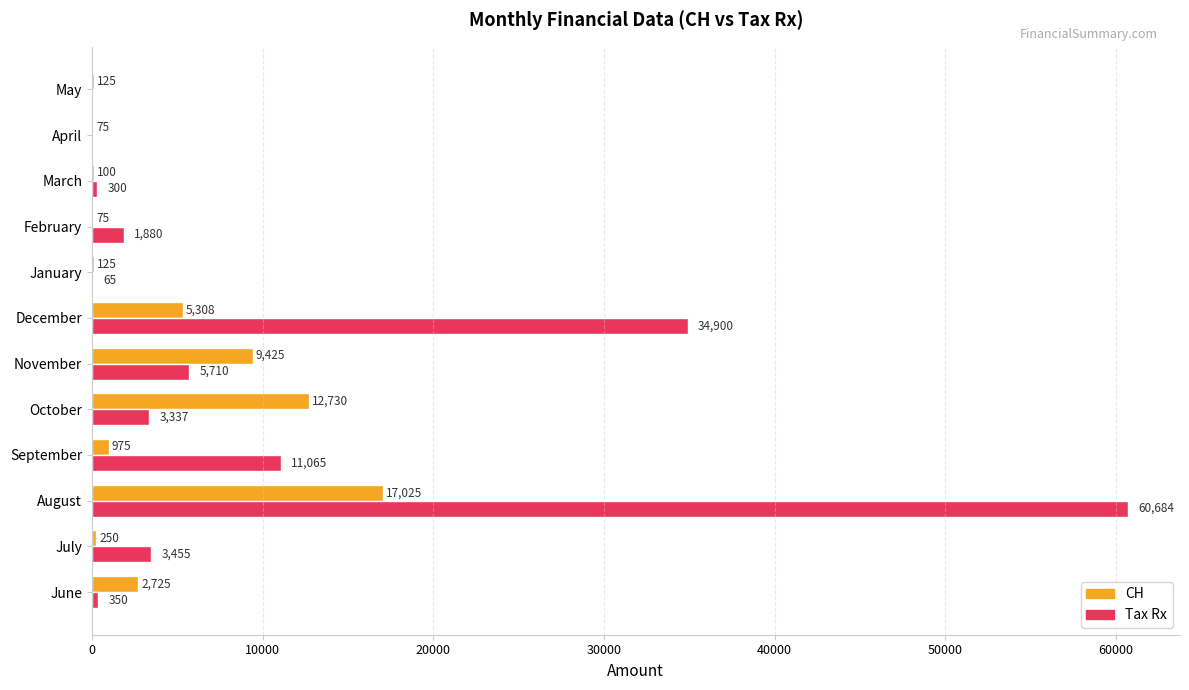

What is the sum of all Tax Rx values?

121746.0